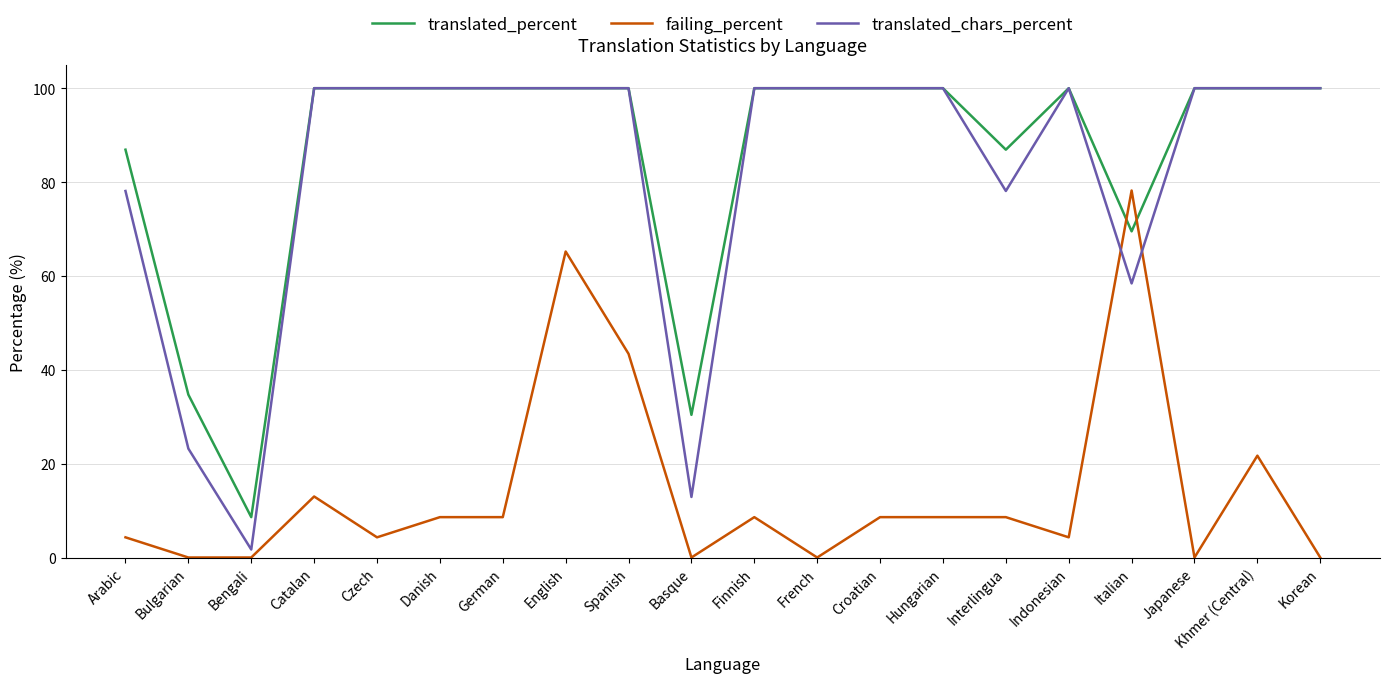

What position from the right is Czech?

16